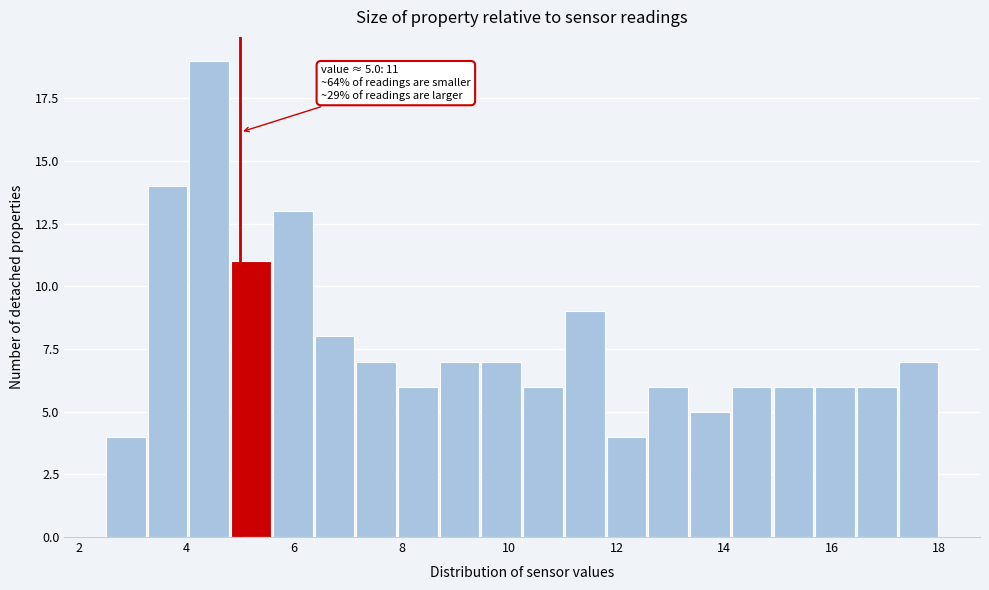

Read against the x-axis, roughly where is the centre of the tallest bar?

4.4